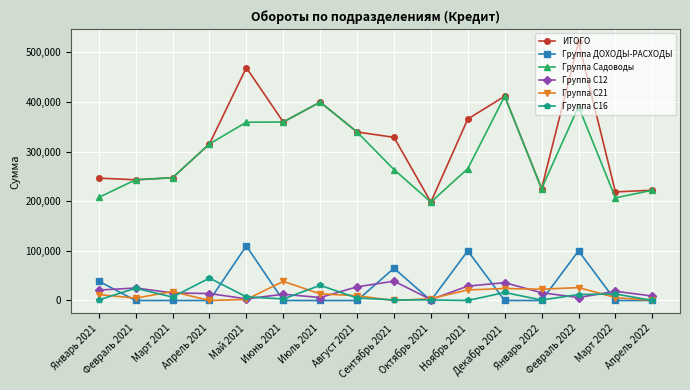

Where does the Группа С16 series first go above 6900?

Февраль 2021